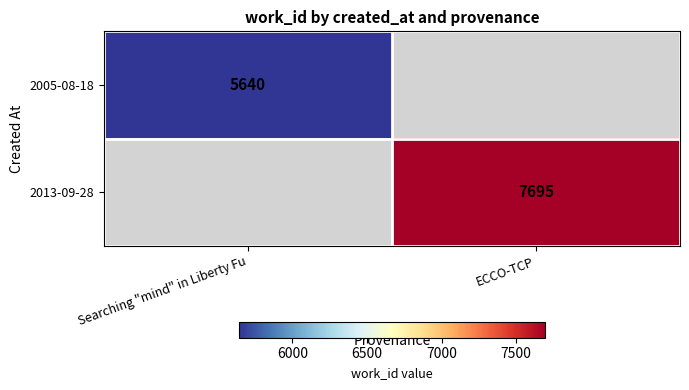

The value of 2013-09-28 at ECCO-TCP is 7695. True or false?

True